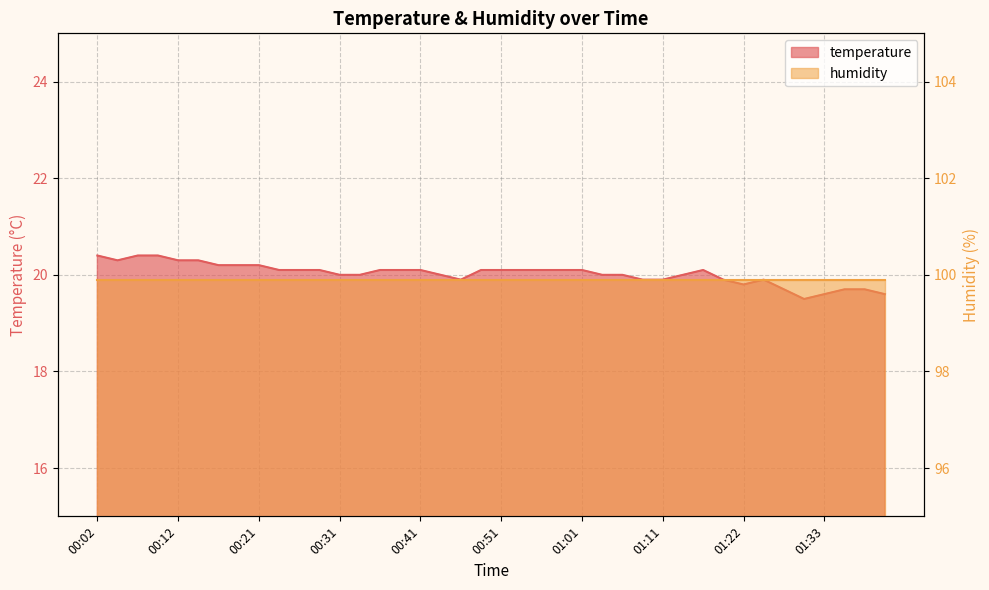

Rank the categories by value from highest to lowest.

00:02, 00:07, 00:09, 00:04, 00:12, 00:14, 00:16, 00:19, 00:21, 00:24, 00:26, 00:29, 00:36, 00:39, 00:41, 00:48, 00:51, 00:53, 00:56, 00:58, 01:01, 01:17, 00:31, 00:34, 00:43, 01:03, 01:06, 01:14, 00:46, 01:09, 01:11, 01:19, 01:25, 01:22, 01:28, 01:35, 01:38, 01:33, 01:40, 01:30